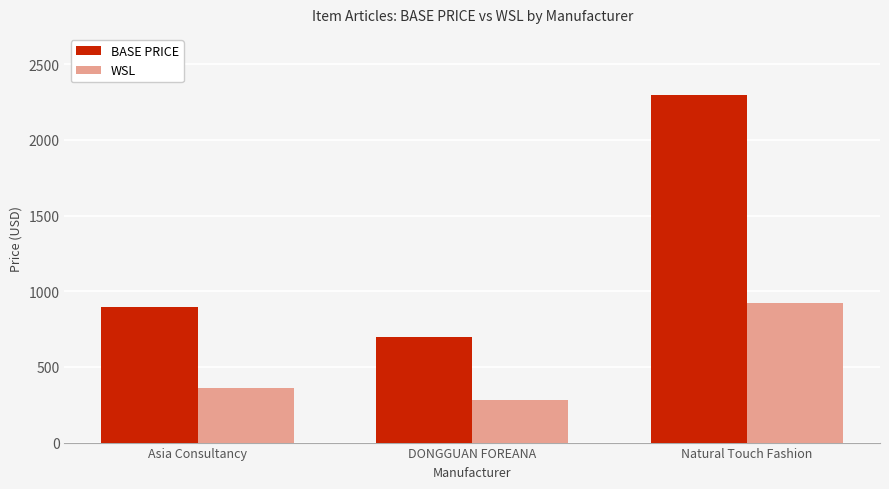

What is the sum of the BASE PRICE values at Natural Touch Fashion and DONGGUAN FOREANA?

2996